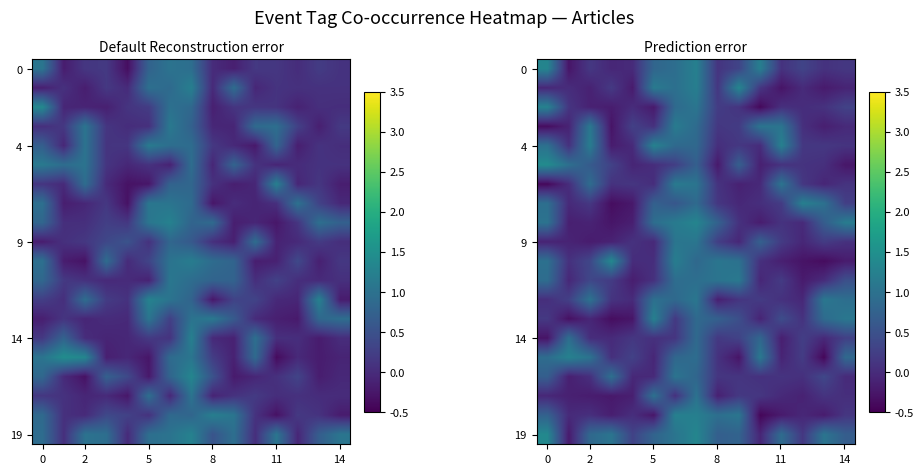

Count the number of data series in this chart.

20